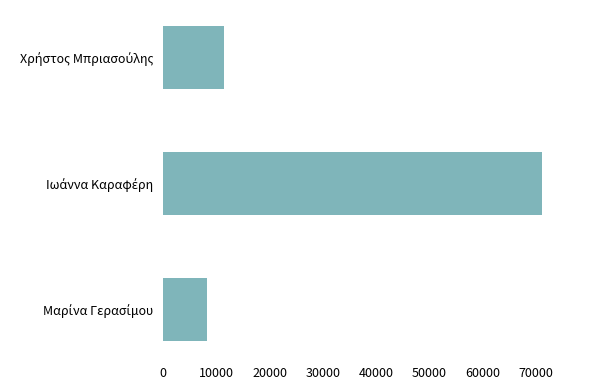

What is the minimum value shown in the chart?

8258